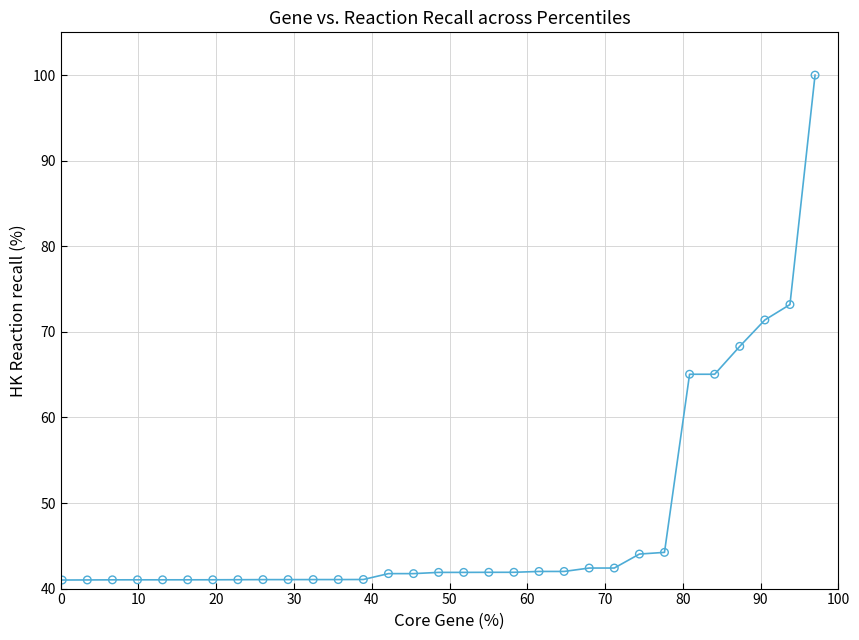

What is the difference between the maximum and minimum values?

59.0